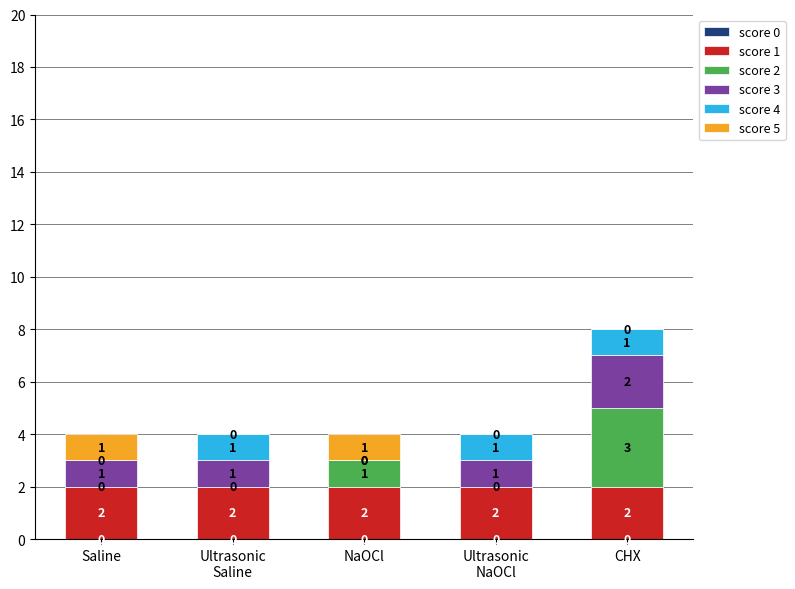

At which category is the sum across all series the highest?

CHX